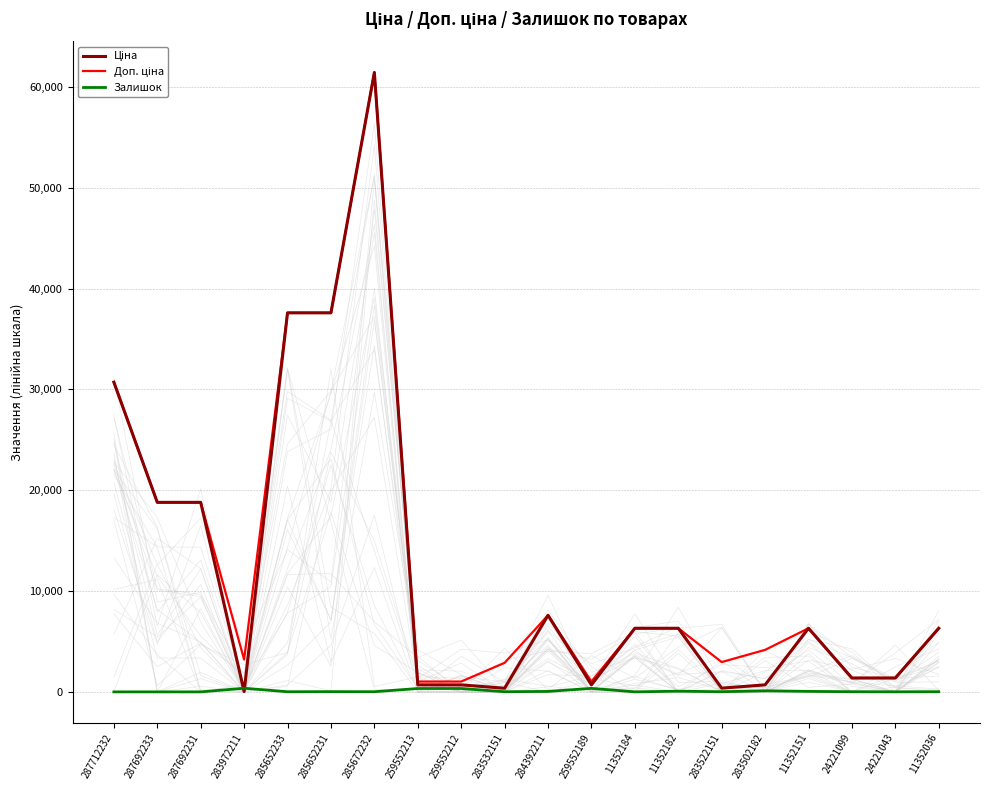

Which series changed the most between 283972211 and 11352151?

Ціна